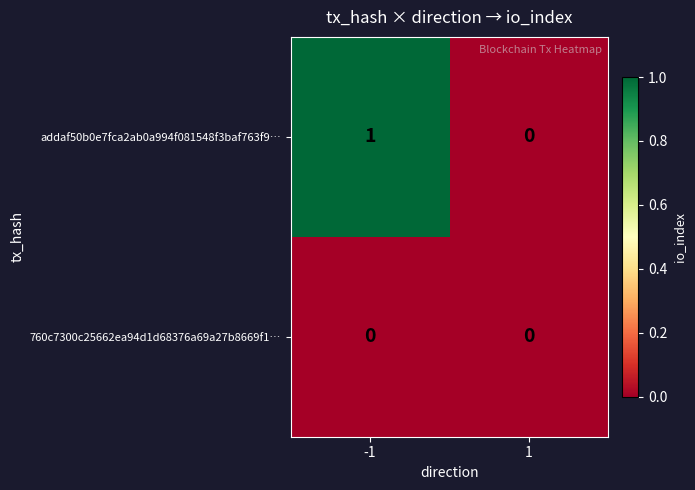

Which series changed the most between -1 and 1?

addaf50b0e7fca2ab0a994f081548f3baf763f9…